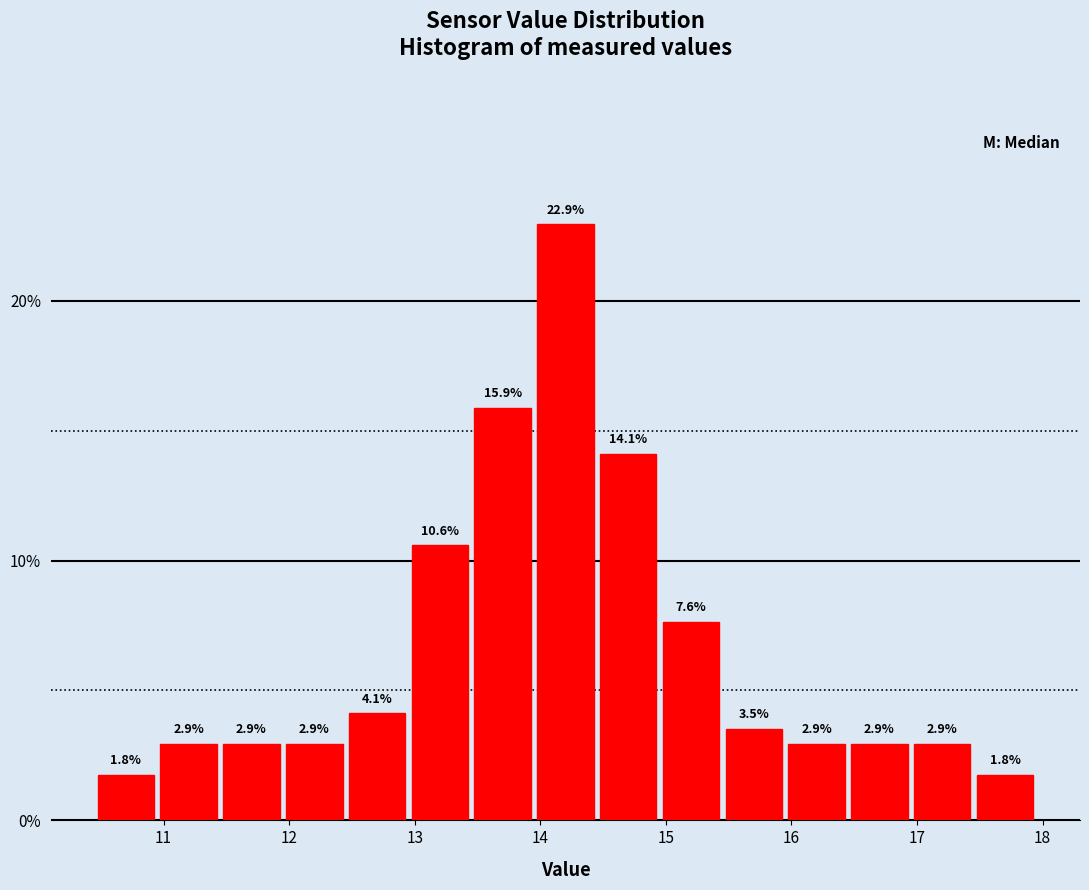

Over which range of the x-axis is the bar tallest?

13.95 to 14.45